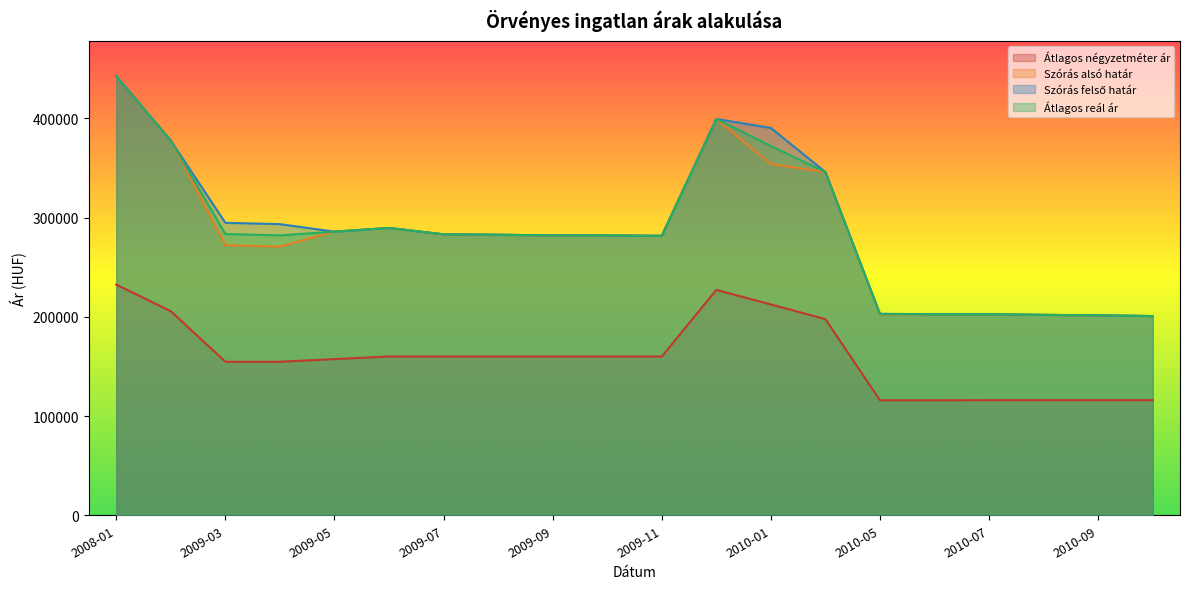

What is the label of the 14th point from the left?

2010-04